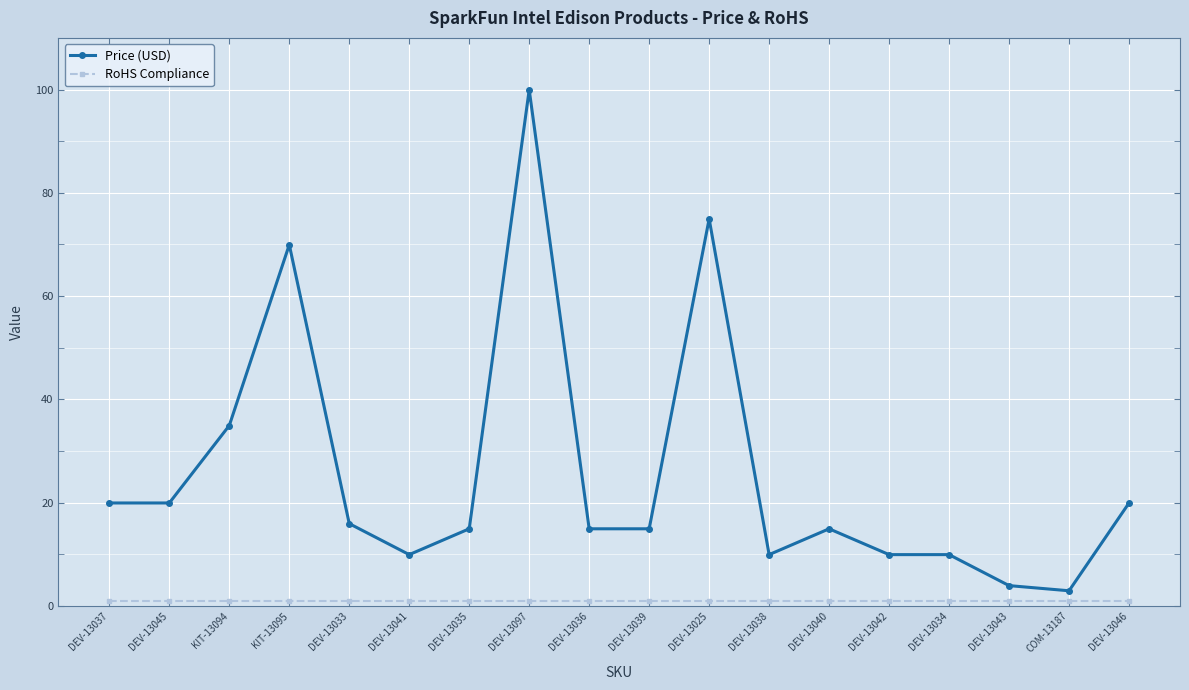

Is this an area chart (filled region under the line)?

No